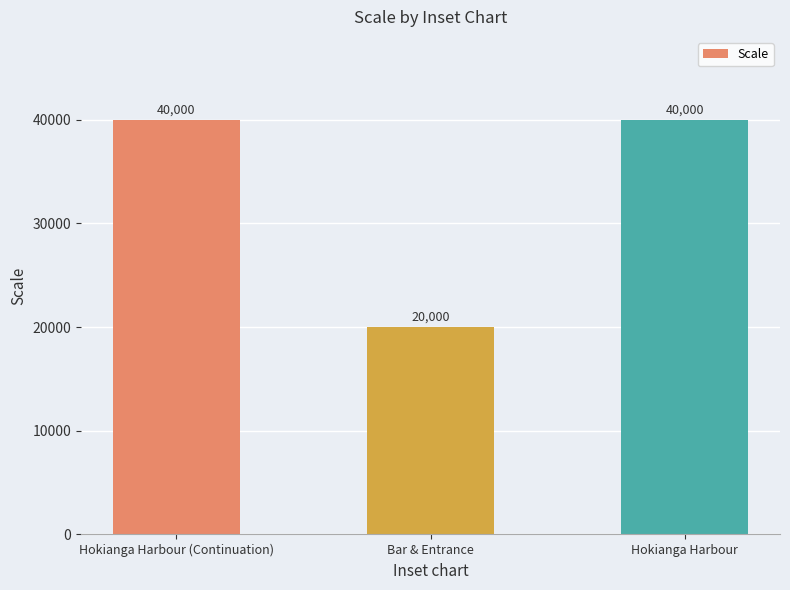

What is the sum of the values at Hokianga Harbour (Continuation) and Bar & Entrance?

60000